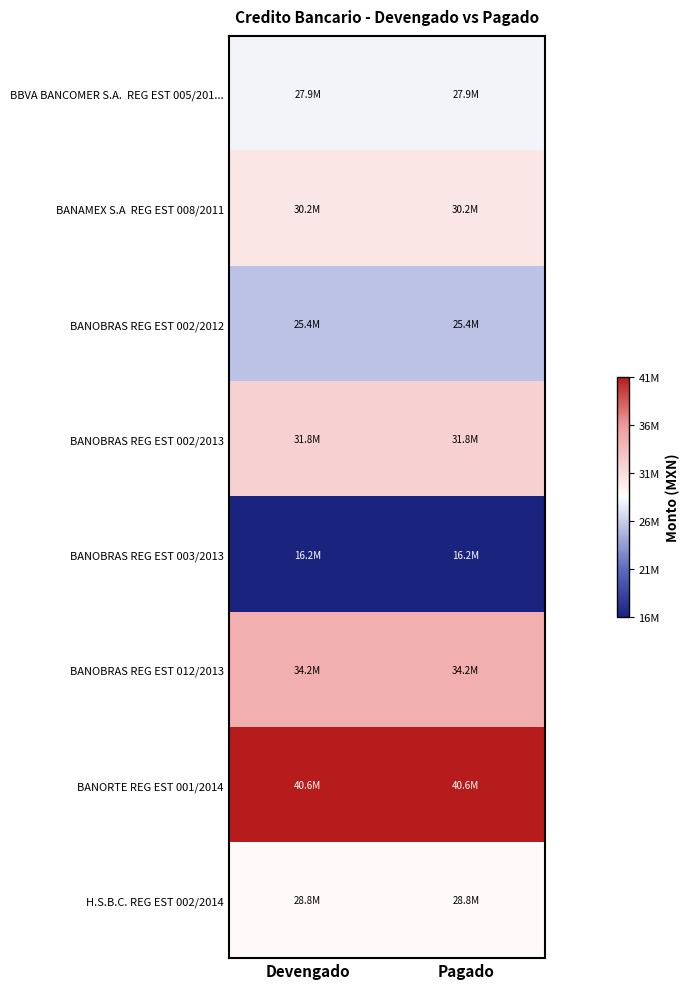

What is the difference between the highest and lowest values at Devengado?

24402044